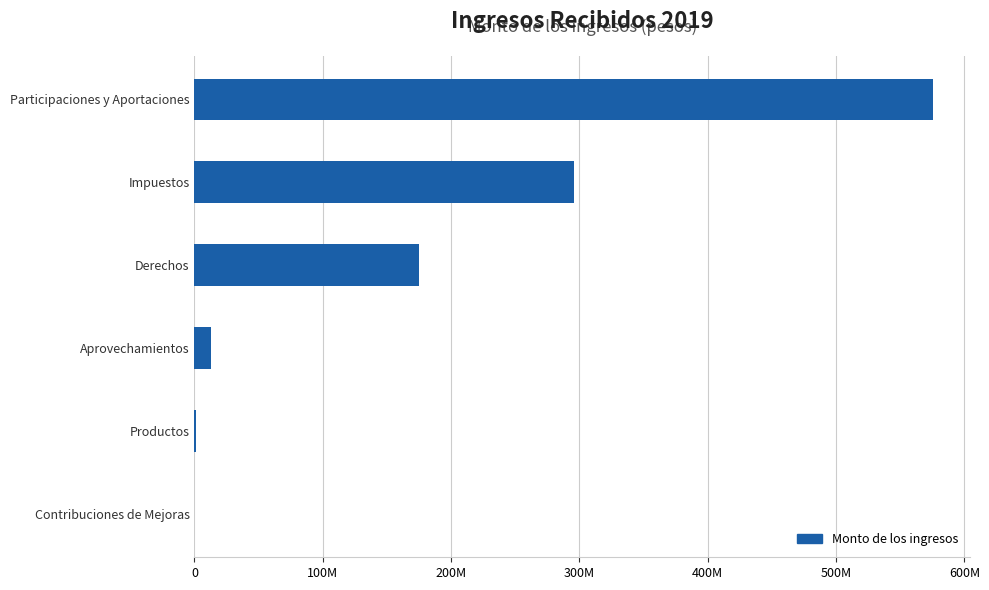

What is the smallest value displayed?

2245